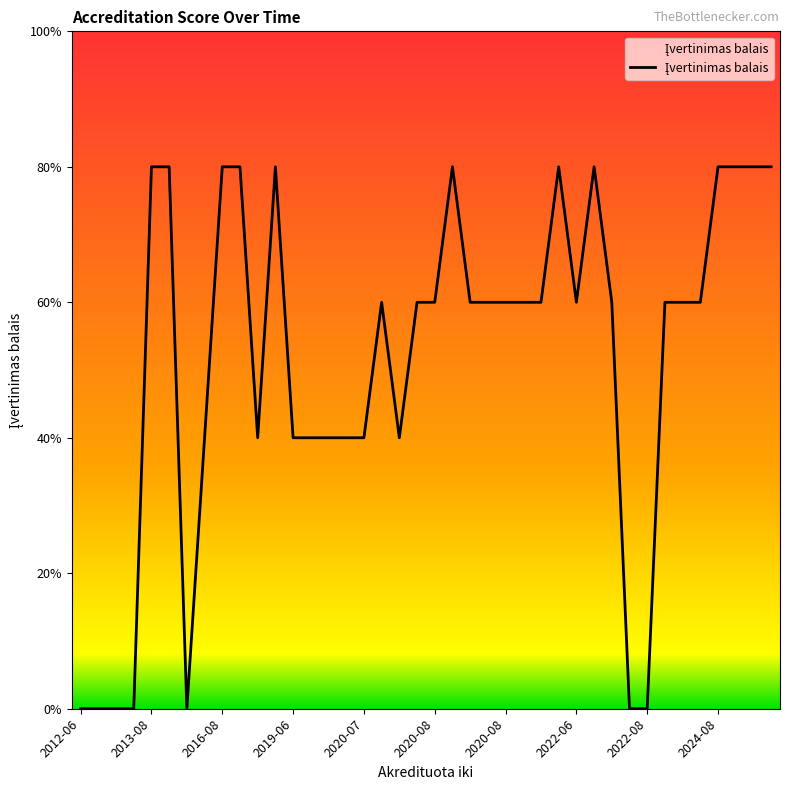

Is this an area chart (filled region under the line)?

Yes